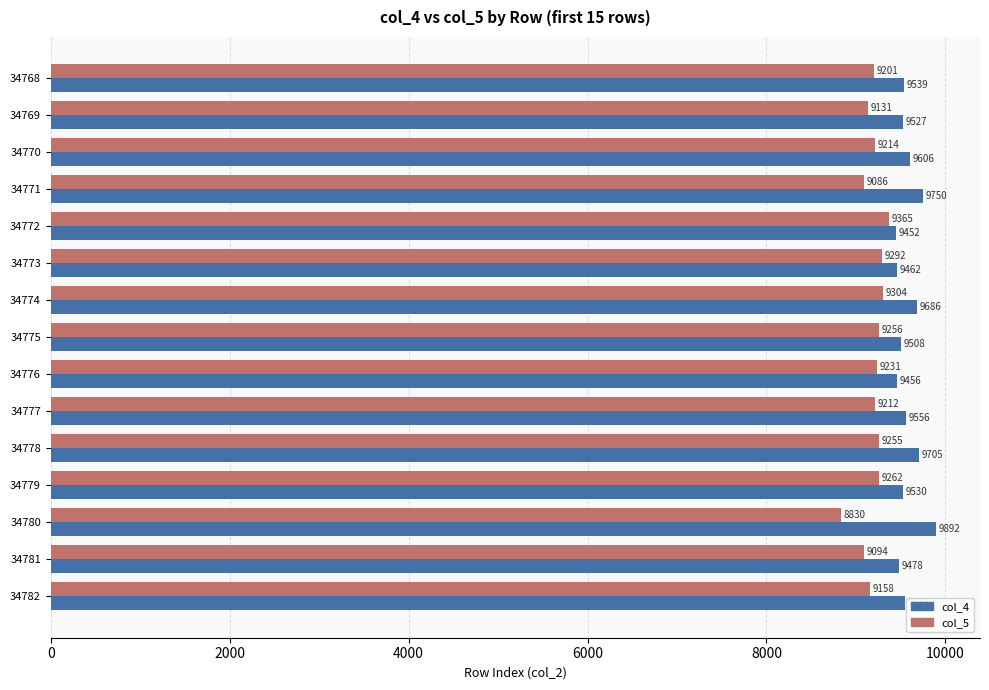

True or false: col_4 has a value of 9892 at 34780.

True